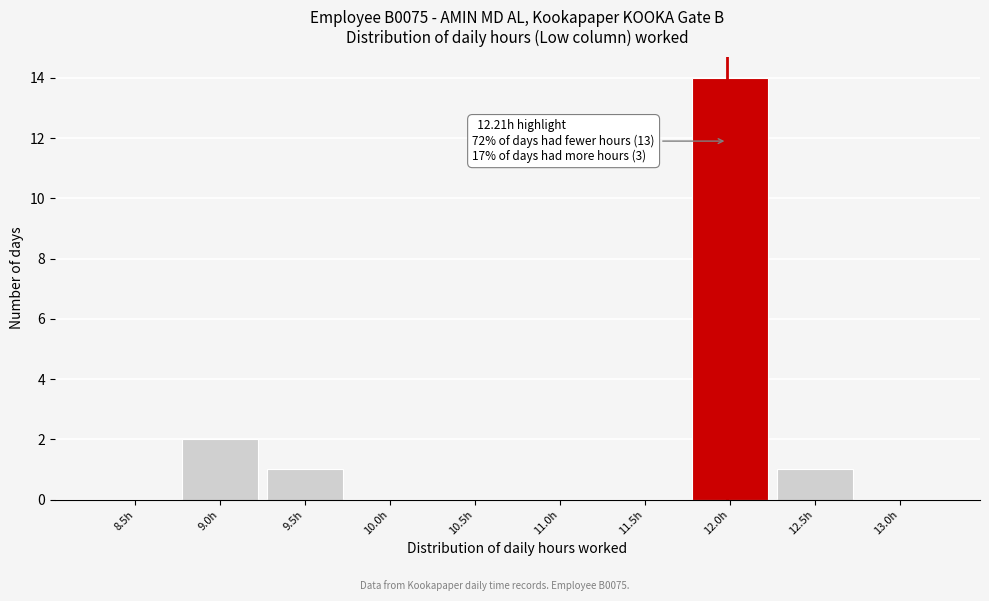

Reading left to right, transcribe all the data shown in this chart.

8.5h=0	9.0h=2	9.5h=1	10.0h=0	10.5h=0	11.0h=0	11.5h=0	12.0h=14	12.5h=1	13.0h=0